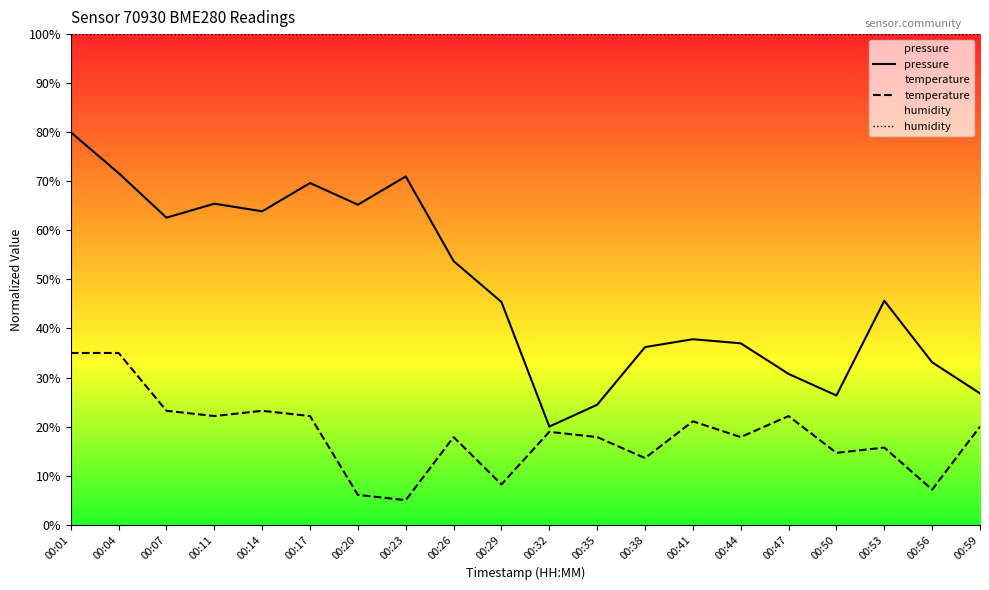

Reading left to right, extract all data points from this chart.

pressure: 80.0	71.7	62.6	65.4	63.9	69.6	65.2	71.0	53.7	45.4	20.0	24.4	36.2	37.8	37.0	30.7	26.3	45.6	33.1	26.8
temperature: 35.0	35.0	23.2	22.1	23.2	22.1	6.1	5.0	17.9	8.2	18.9	17.9	13.6	21.1	17.9	22.1	14.6	15.7	7.1	20.0
humidity: 100.0	100.0	100.0	100.0	100.0	100.0	100.0	100.0	100.0	100.0	100.0	100.0	100.0	100.0	100.0	100.0	100.0	100.0	100.0	100.0